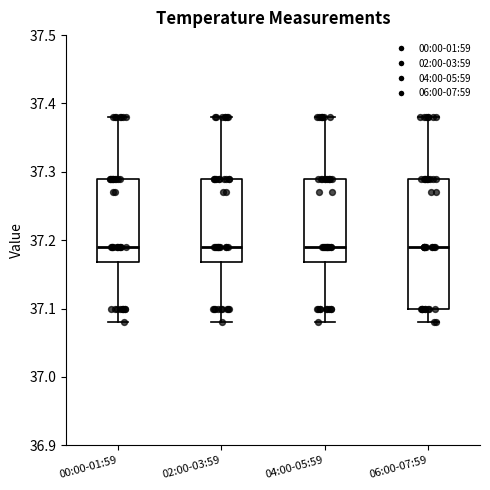

Reading left to right, read every box against the y-axis: the position of its median line, the range the box covers, and the ends of its whiskers. The values are not printed on the chart, so give them approximately, as read against the axis.

00:00-01:59: median 37.19, box 37.17 to 37.29, whiskers 37.08 to 37.38
02:00-03:59: median 37.19, box 37.17 to 37.29, whiskers 37.08 to 37.38
04:00-05:59: median 37.19, box 37.17 to 37.29, whiskers 37.08 to 37.38
06:00-07:59: median 37.19, box 37.10 to 37.29, whiskers 37.08 to 37.38